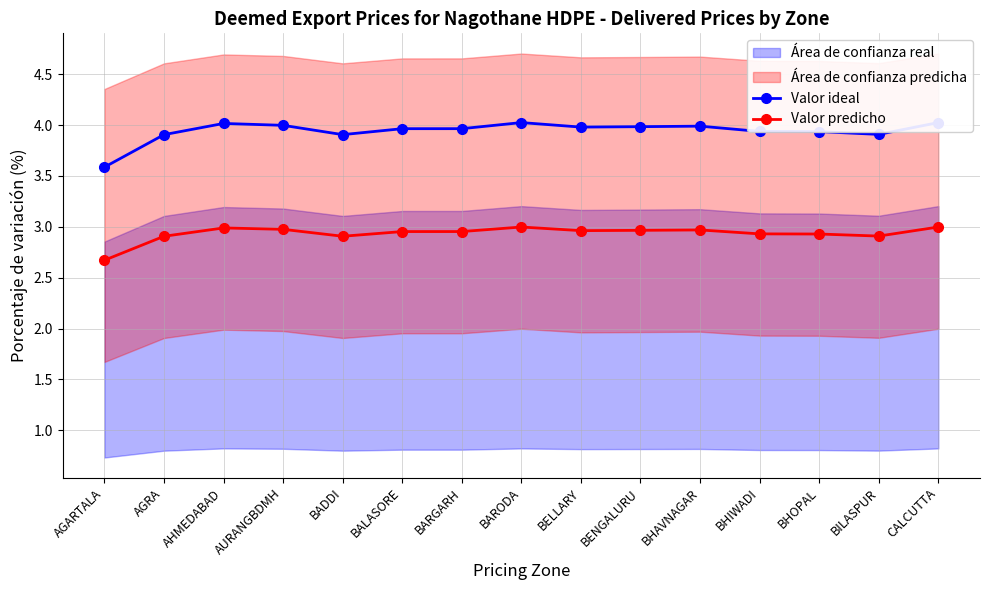

At which category does Valor ideal reach its first local peak?

AHMEDABAD